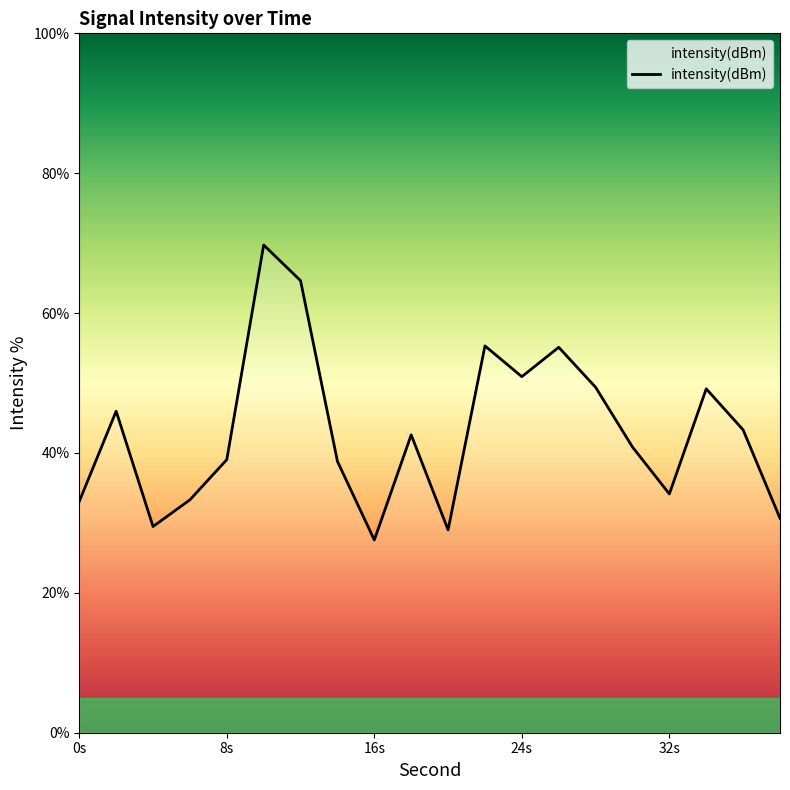

True or false: there are more than 2 points higher than both neighbors.

True